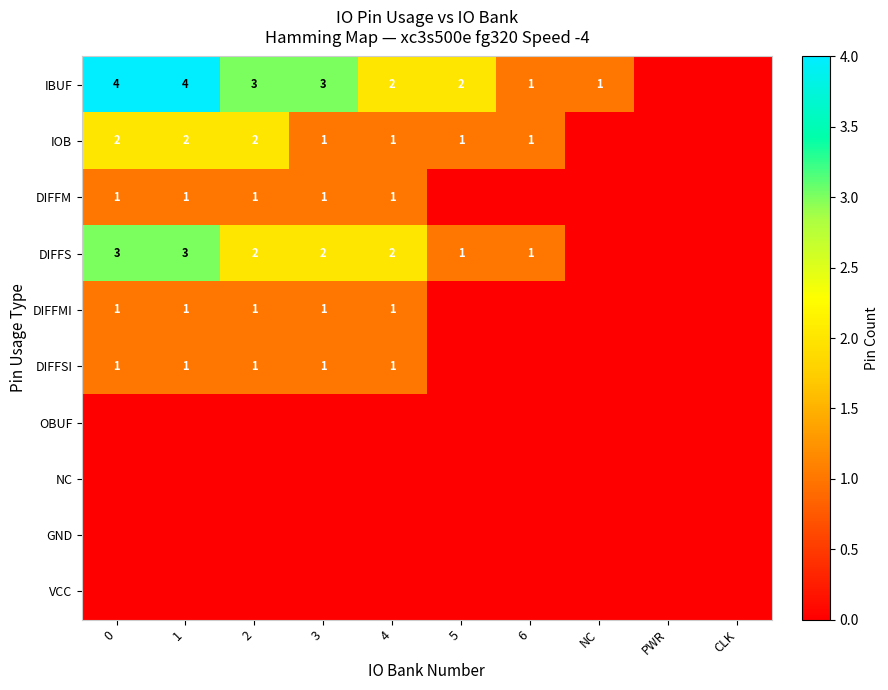

Which series has the widest spread of values?

row_0